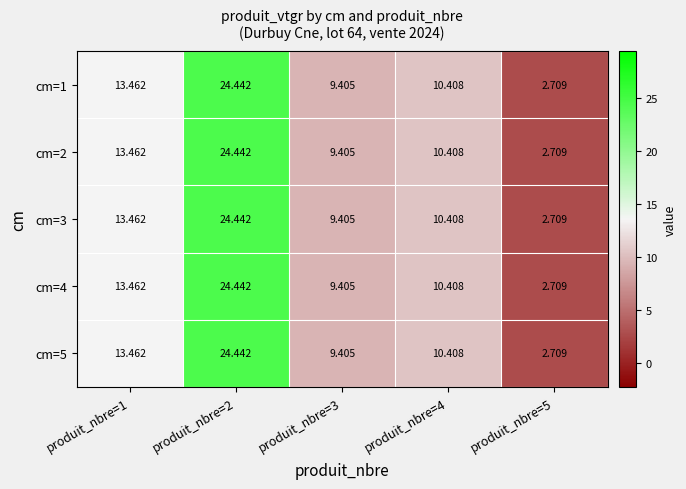

Is the value of cm=1 at produit_nbre=4 greater than the value of cm=4 at produit_nbre=2?

No